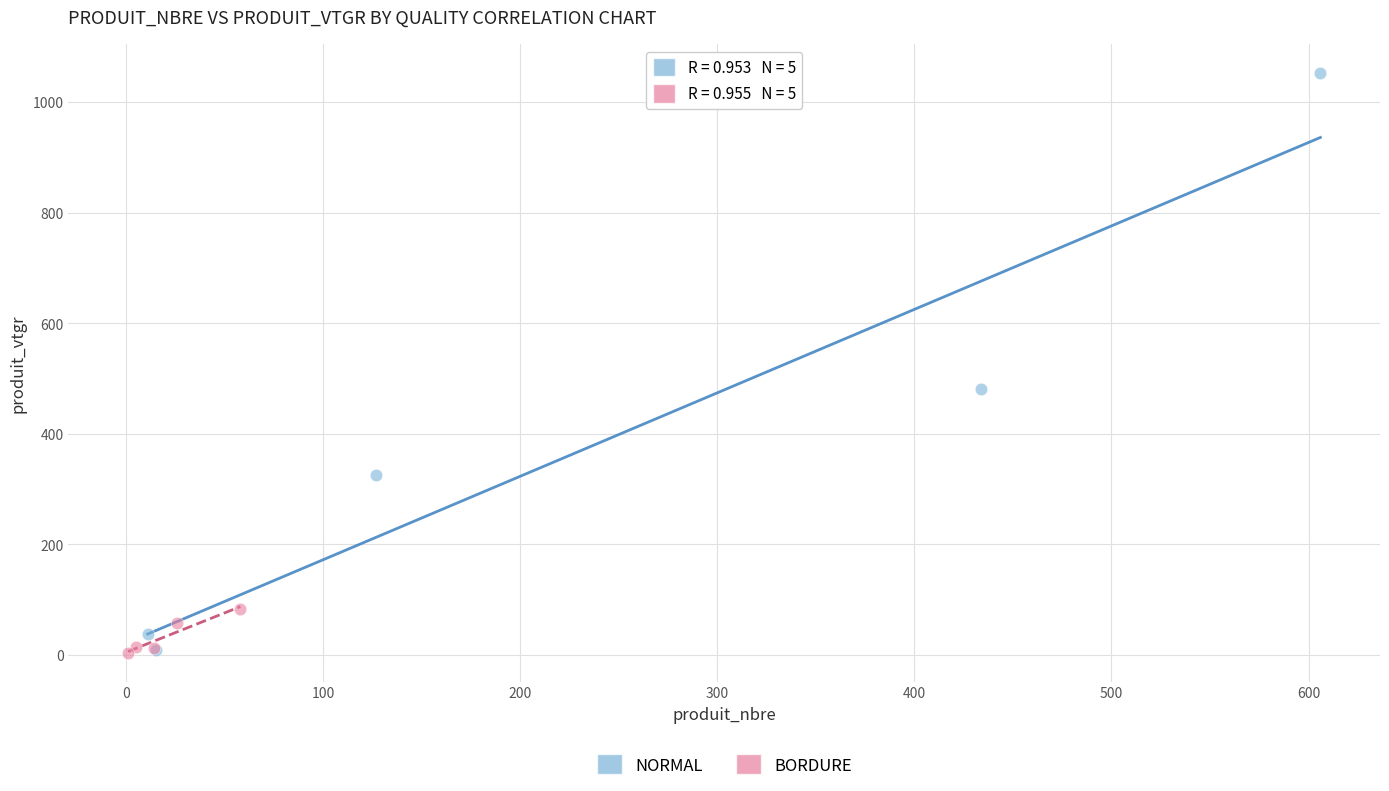

Which series has the widest spread of Y values?

NORMAL